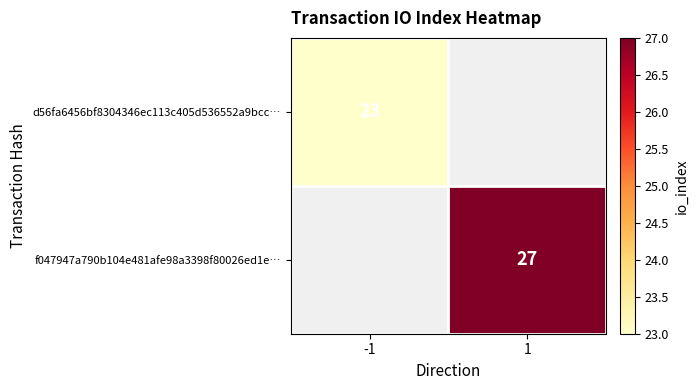

True or false: d56fa6456bf8304346ec113c405d536552a9bcc… has a value of 23 at -1.

True